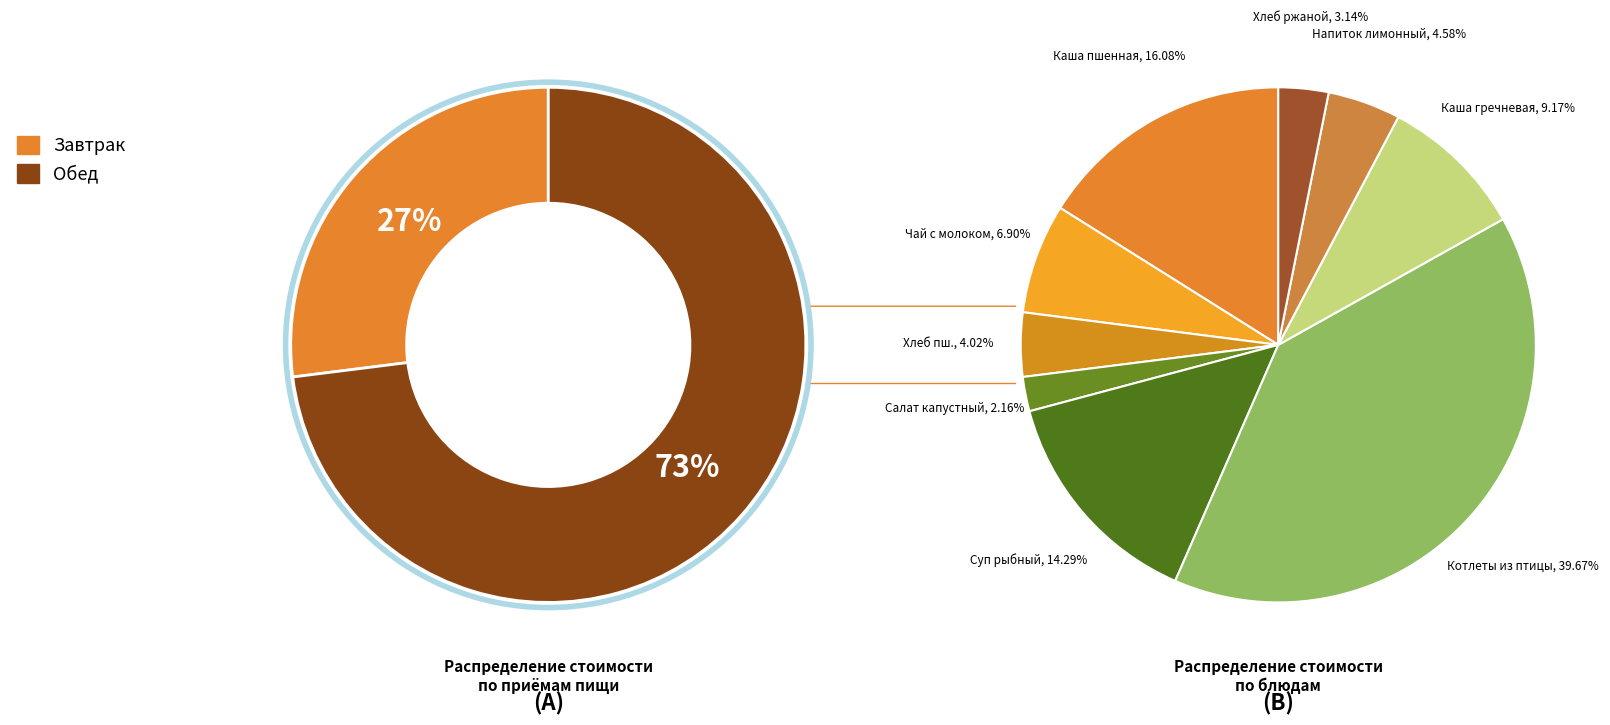

The Хлеб ржаной slice represents 3% of the pie. True or false?

True